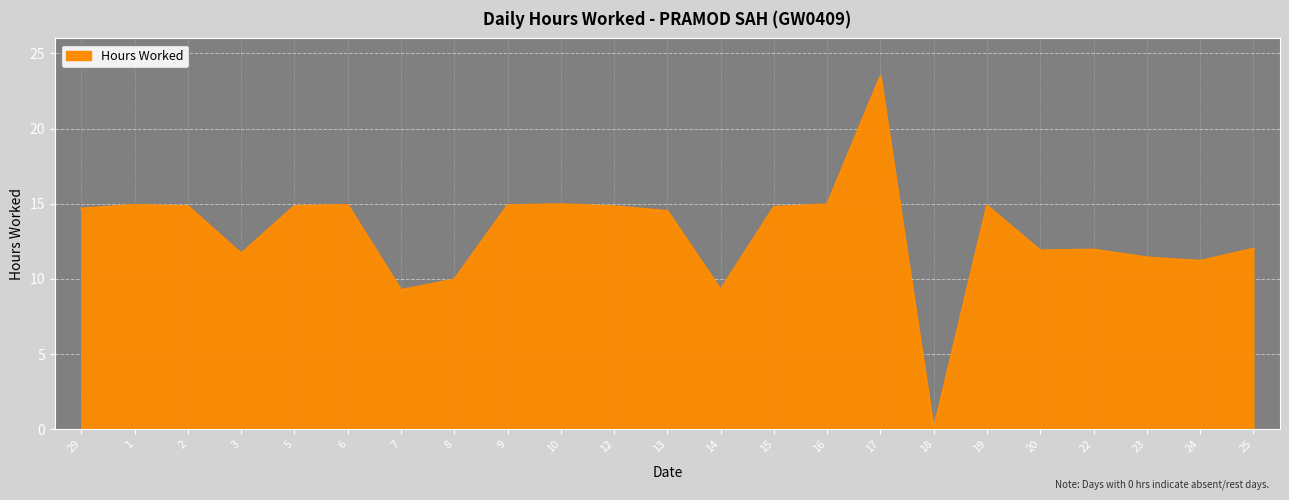

True or false: the data shows 12.0 at 25.

True